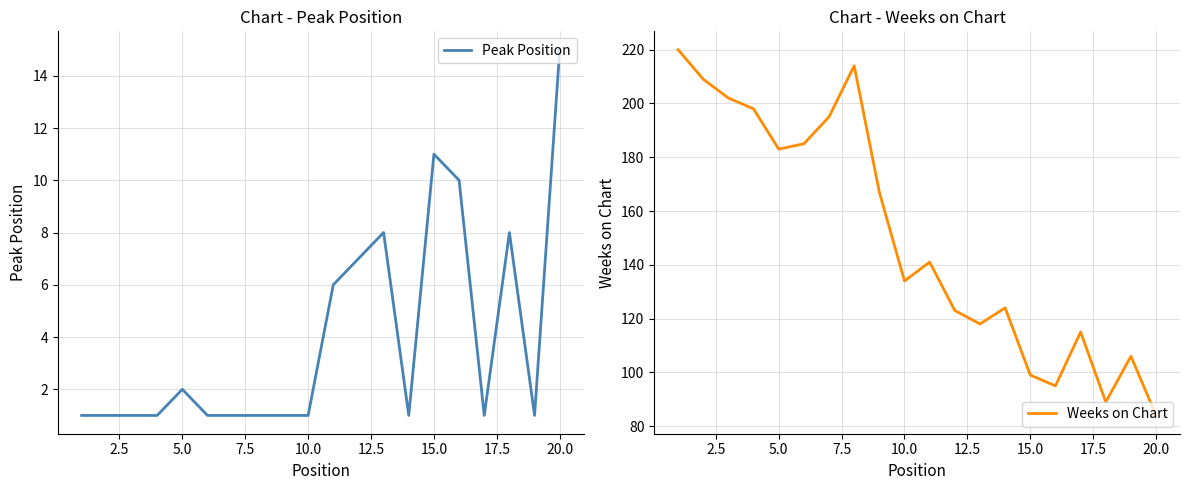

True or false: Weeks on Chart has more than 0 interior local peaks.

True